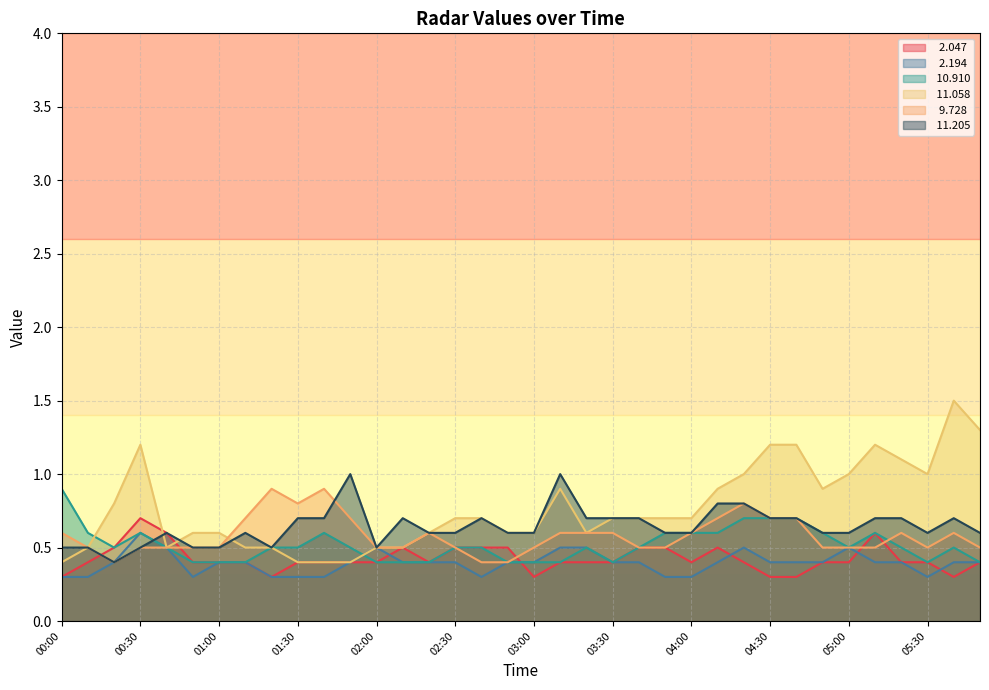

What position from the right is 03:20?

16